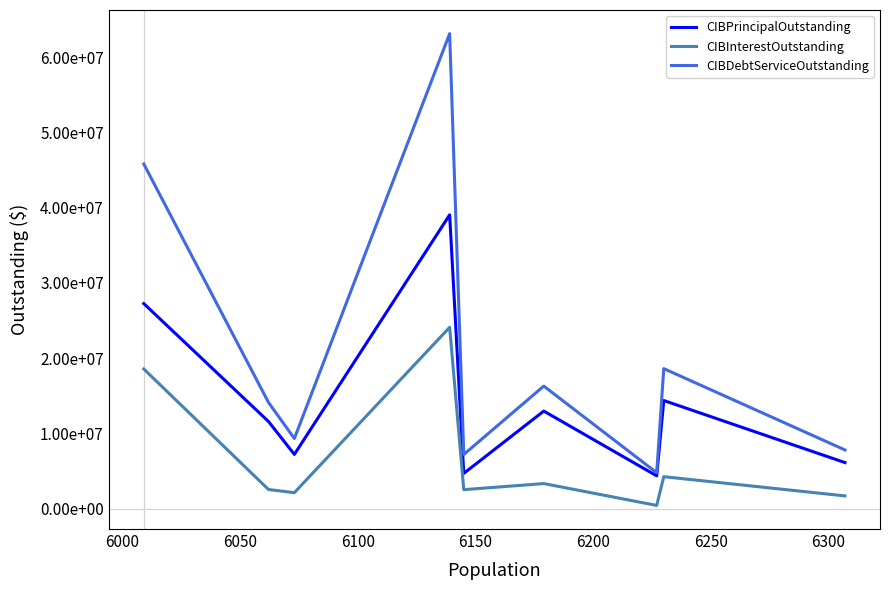

Reading left to right, list all the values displayed in this chart.

CIBPrincipalOutstanding: 27250000.0	11575000.0	7200000.0	39045000.0	4676000.0	12960000.0	4350000.0	14364000.0	6113000.0
CIBInterestOutstanding: 18554714.9	2533433.0	2113863.0	24093460.0	2513193.0	3321872.0	416500.0	4238406.8	1682386.4
CIBDebtServiceOutstanding: 45804714.9	14108433.0	9313863.0	63138460.0	7189193.0	16281872.0	4766500.0	18602406.8	7795386.4